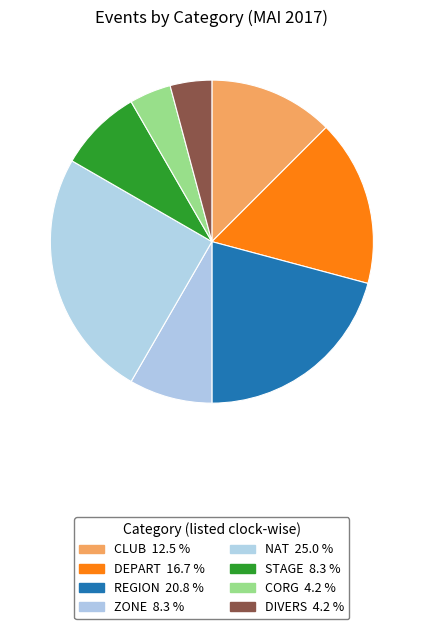

True or false: REGION accounts for 32% of the total.

False